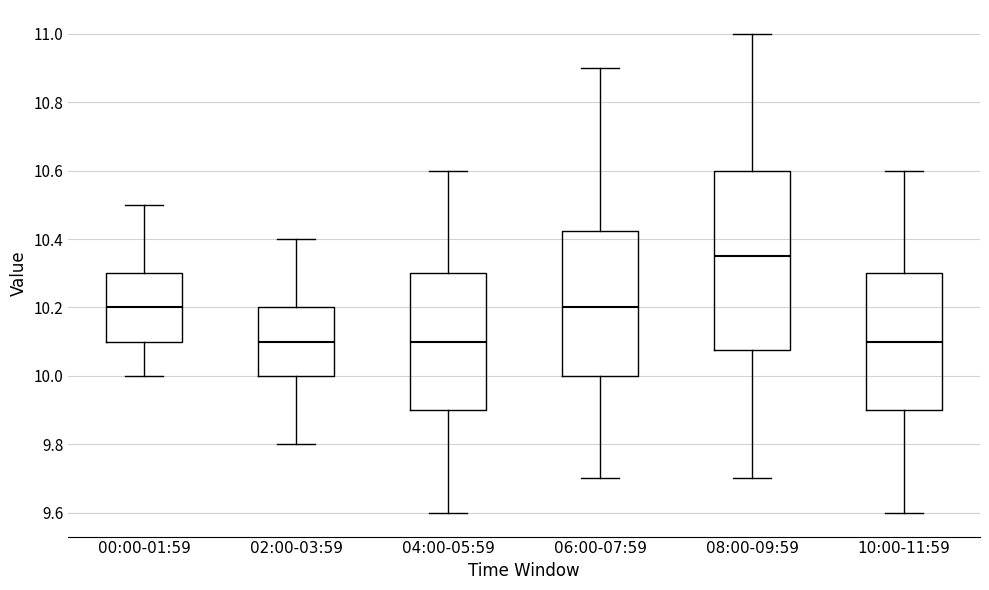

Reading left to right, read every box against the y-axis: the position of its median line, the range the box covers, and the ends of its whiskers. The values are not printed on the chart, so give them approximately, as read against the axis.

00:00-01:59: median 10.20, box 10.10 to 10.30, whiskers 10.00 to 10.50
02:00-03:59: median 10.10, box 10.00 to 10.20, whiskers 9.80 to 10.40
04:00-05:59: median 10.10, box 9.90 to 10.30, whiskers 9.60 to 10.60
06:00-07:59: median 10.20, box 10.00 to 10.42, whiskers 9.70 to 10.90
08:00-09:59: median 10.36, box 10.08 to 10.60, whiskers 9.70 to 11.00
10:00-11:59: median 10.10, box 9.90 to 10.30, whiskers 9.60 to 10.60